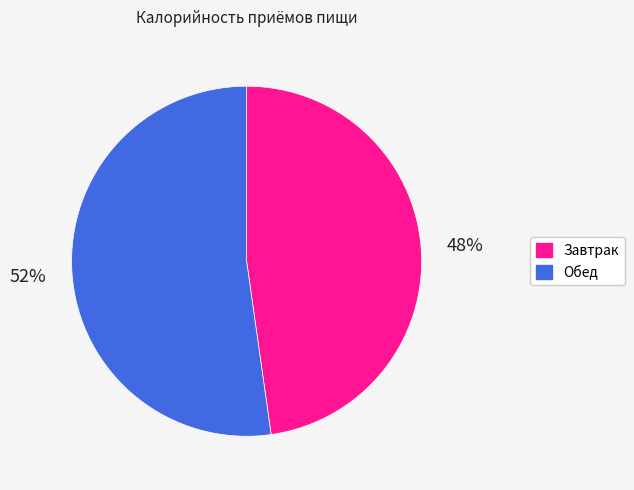

Does any single category account for the majority?

Yes